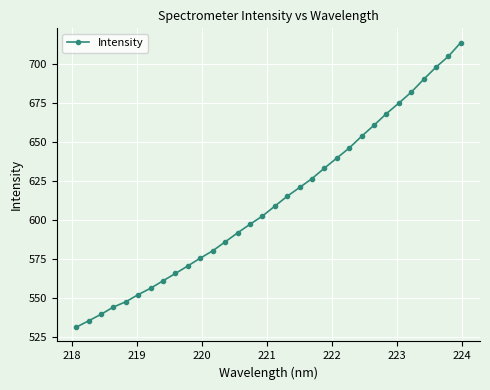

What is the maximum value shown in the chart?

713.8